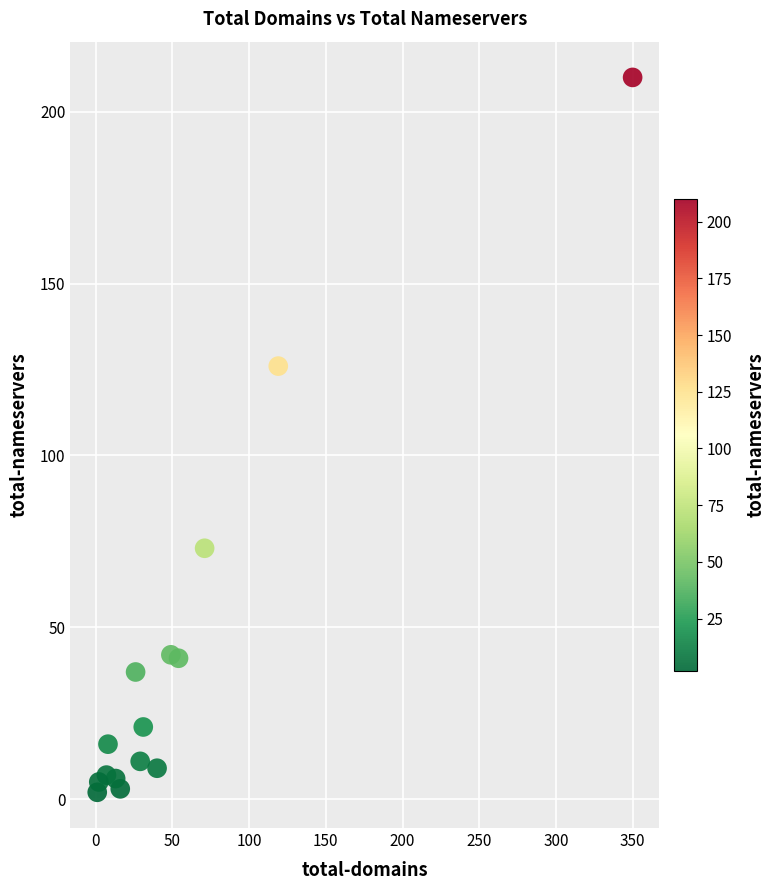

What Y value in the scatter plot is closest to 106?

126